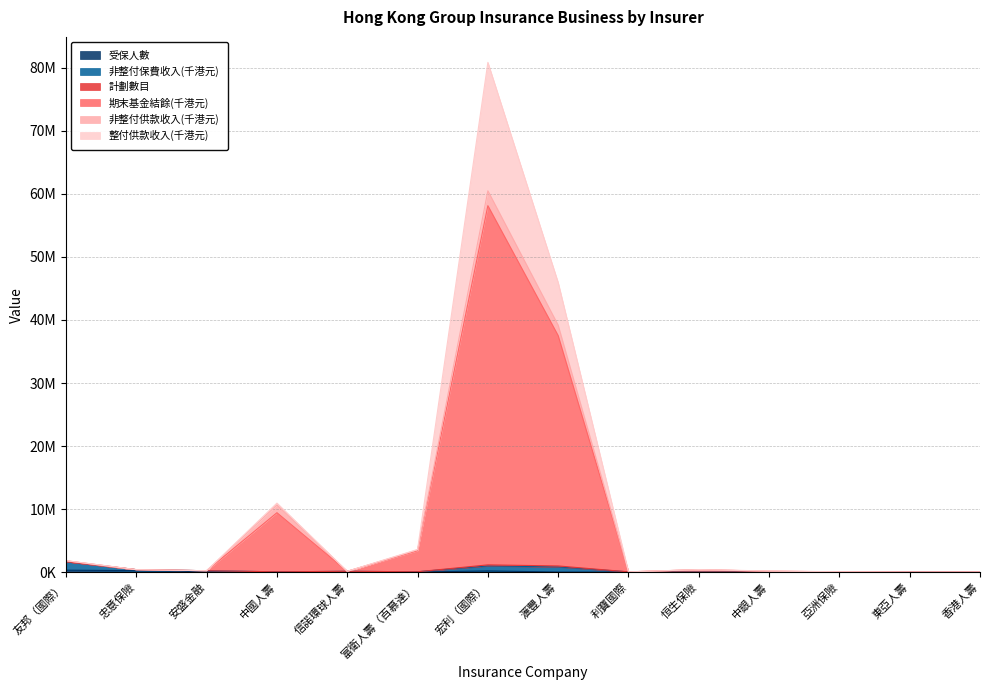

True or false: 期末基金結餘(千港元) and 非整付保費收入(千港元) cross at least once.

False